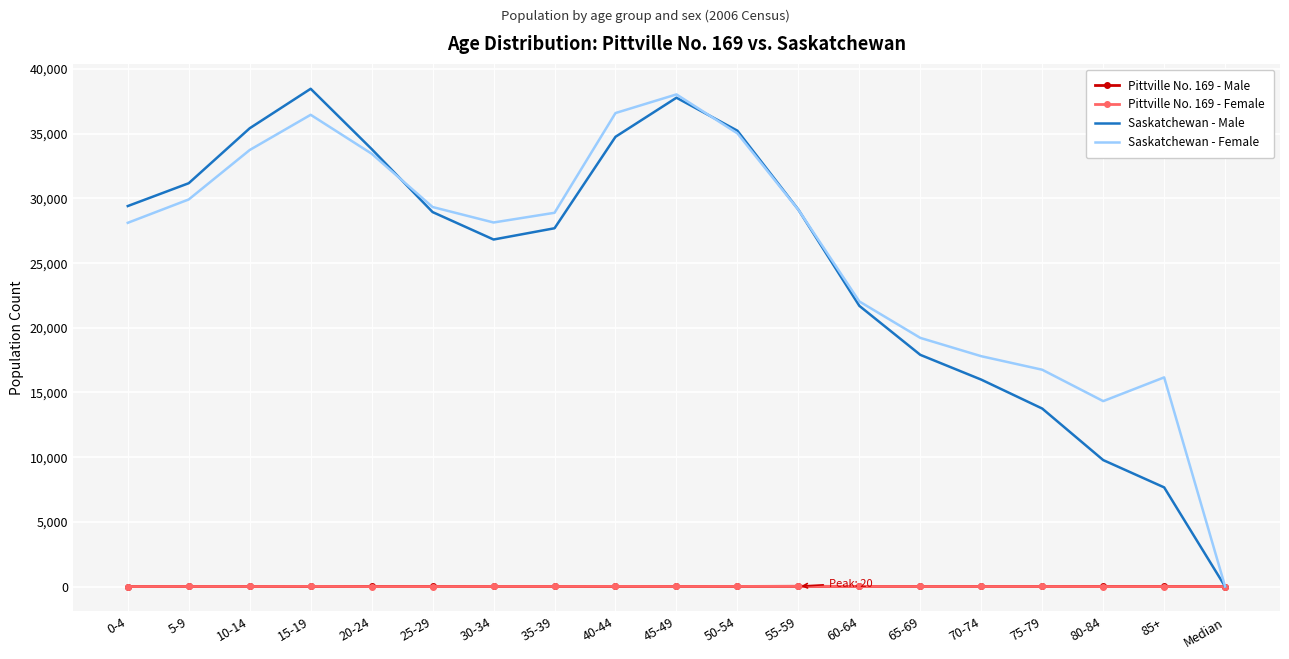

Is the value of Pittville No. 169 - Male at 50-54 greater than the value of Saskatchewan - Female at 45-49?

No